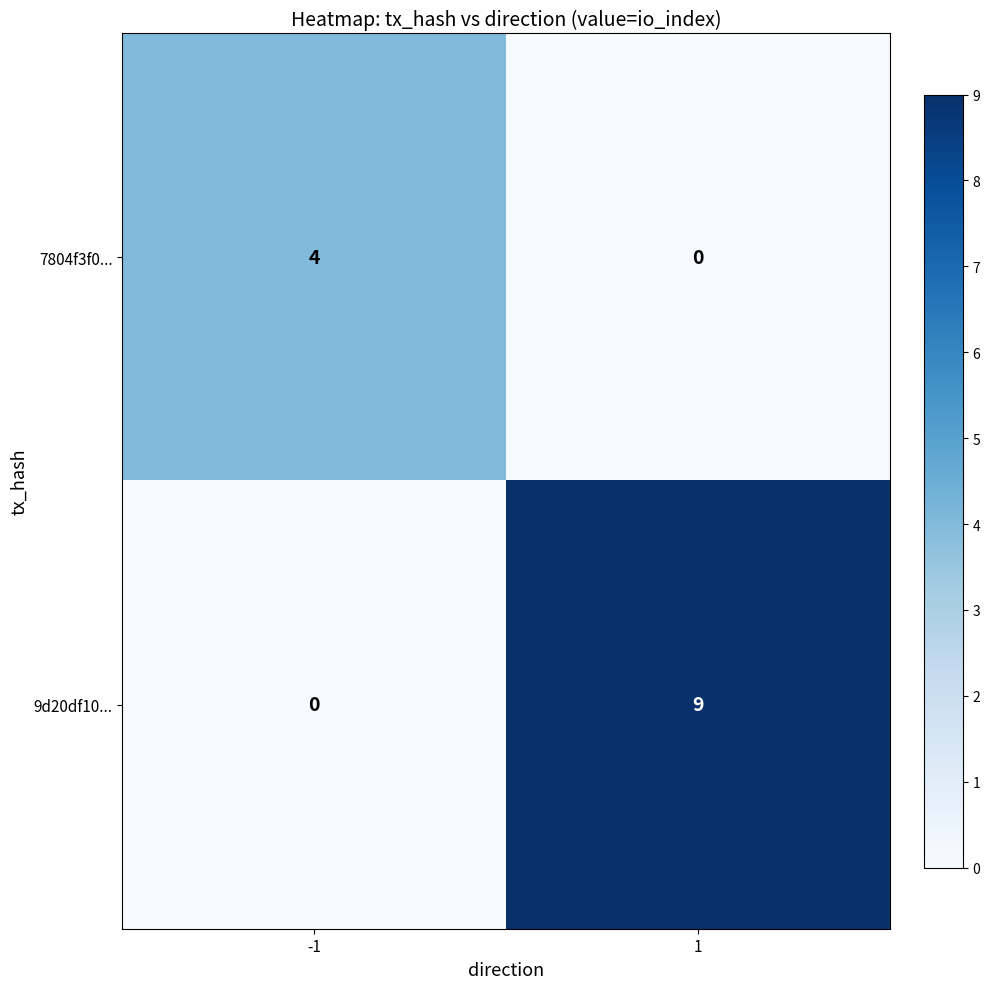

Reading left to right, extract all data points from this chart.

7804f3f0...: 4	0
9d20df10...: 0	9